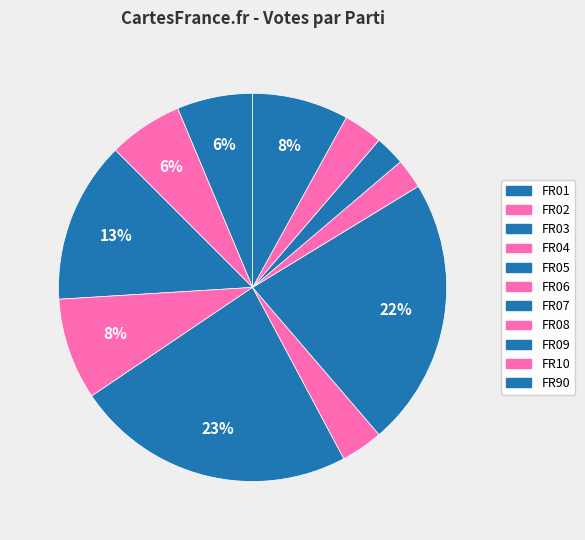

Which slice is the largest?

FR05